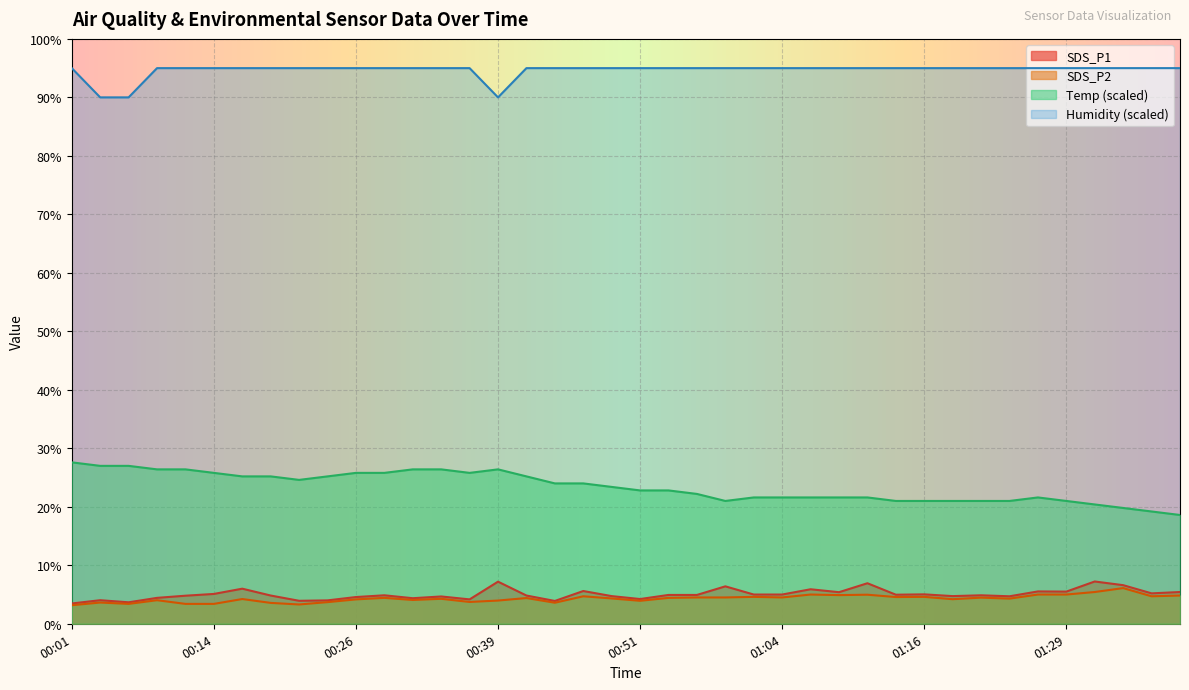

What position from the right is 00:41?

24